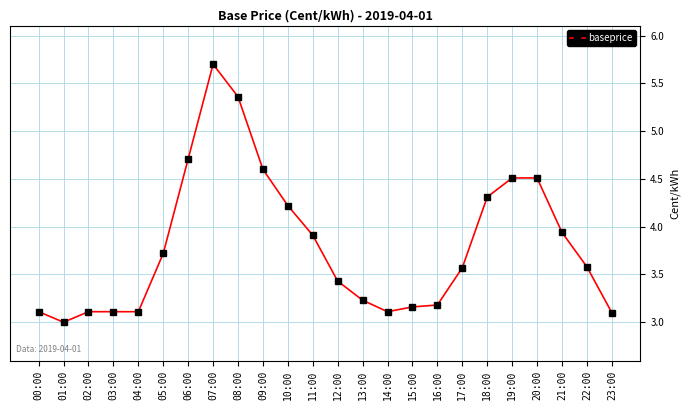

True or false: there are more than 0 points higher than both neighbors.

True